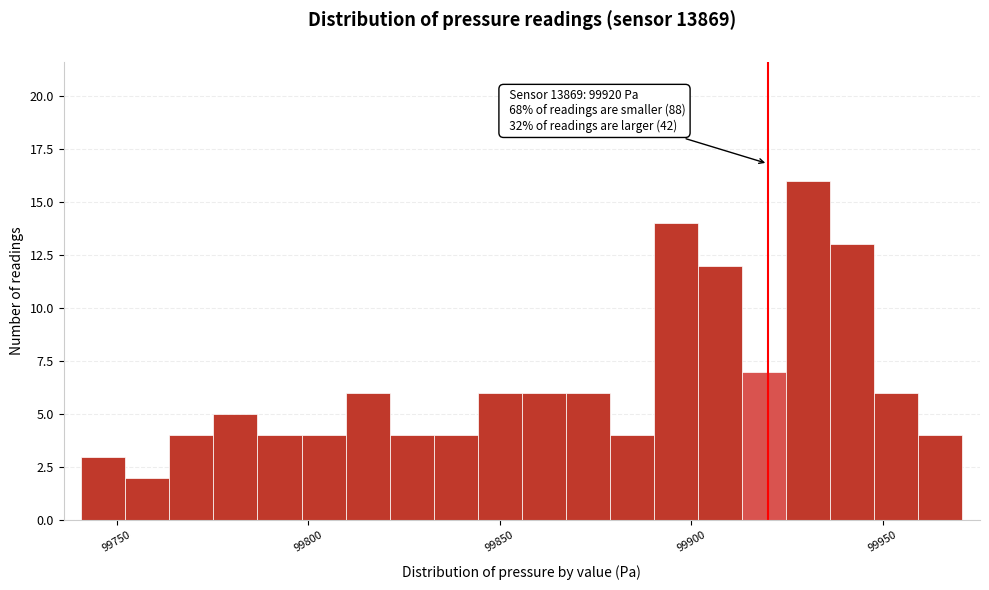

Read against the x-axis, roughly where is the centre of the tallest bar?

99930